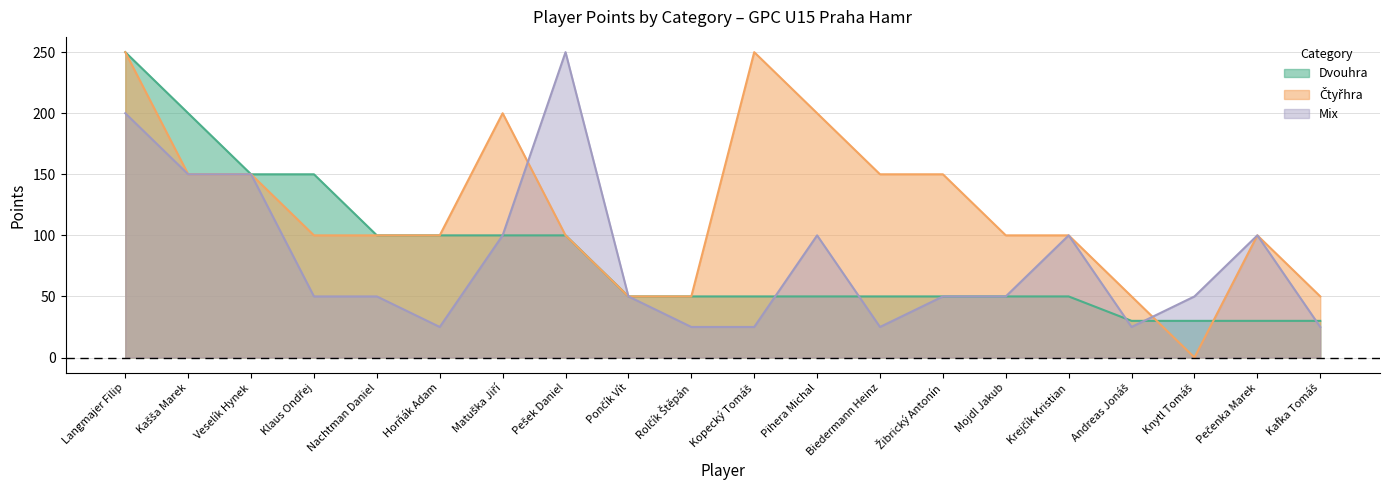

Which label corresponds to the smallest value in the chart?

Knytl Tomáš